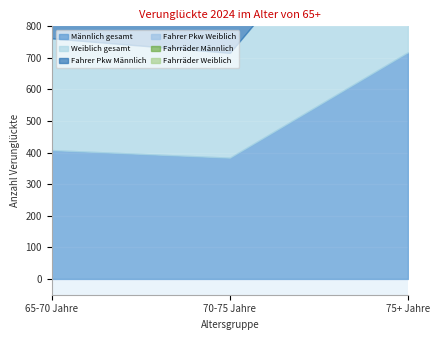

What is the minimum value for Weiblich gesamt?

332